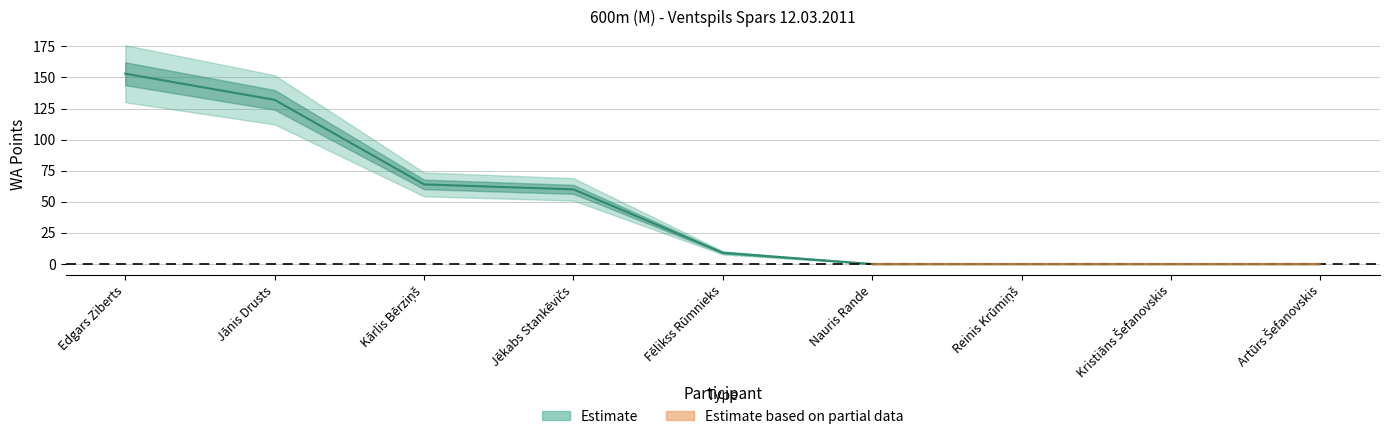

Between Kārlis Bērziņš and Jēkabs Stankēvičs, which is larger?

Kārlis Bērziņš